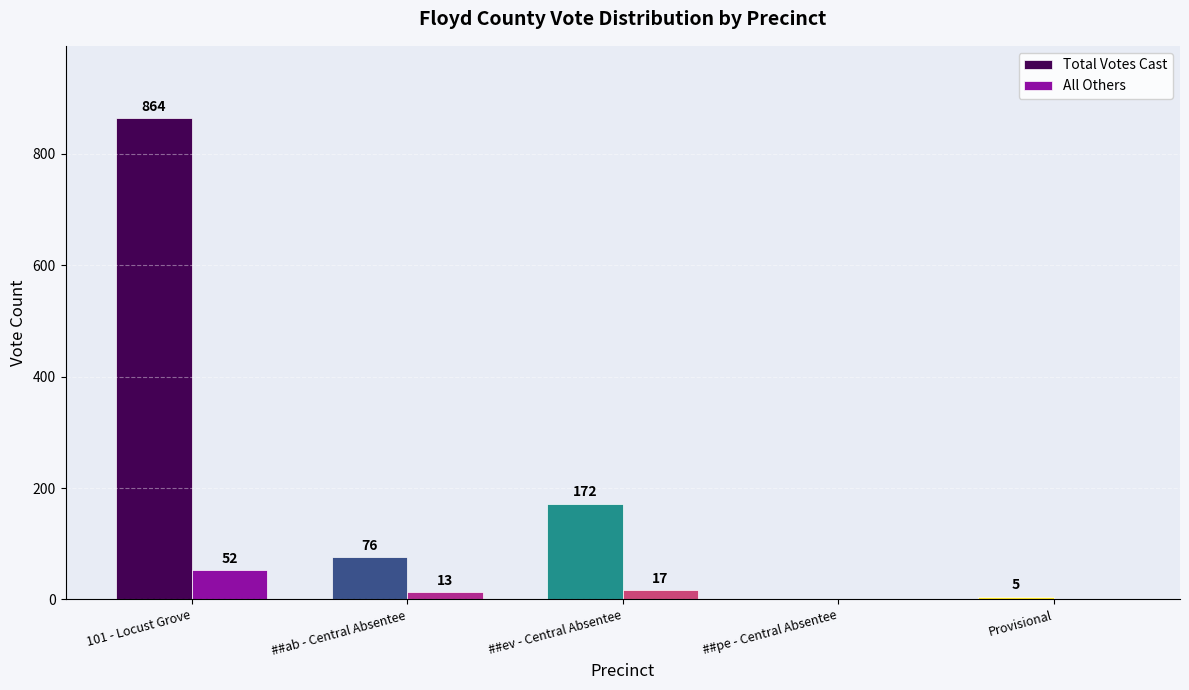

Which series changed the most between 101 - Locust Grove and ##ab - Central Absentee?

Total Votes Cast